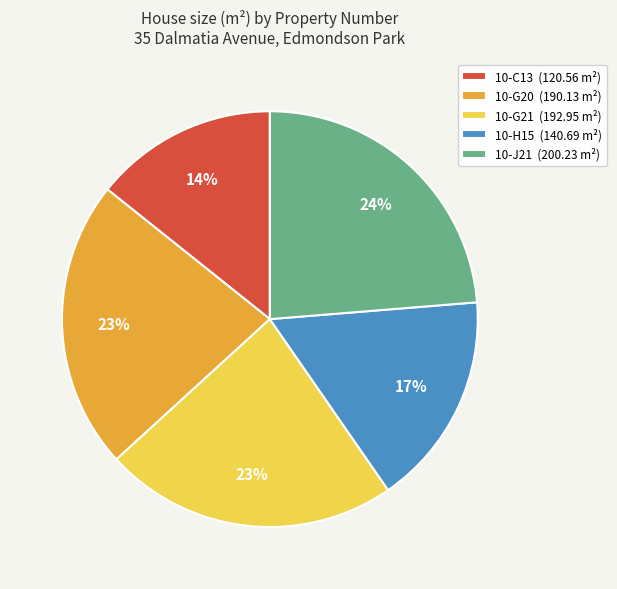

The 10-C13 slice represents 23% of the pie. True or false?

False